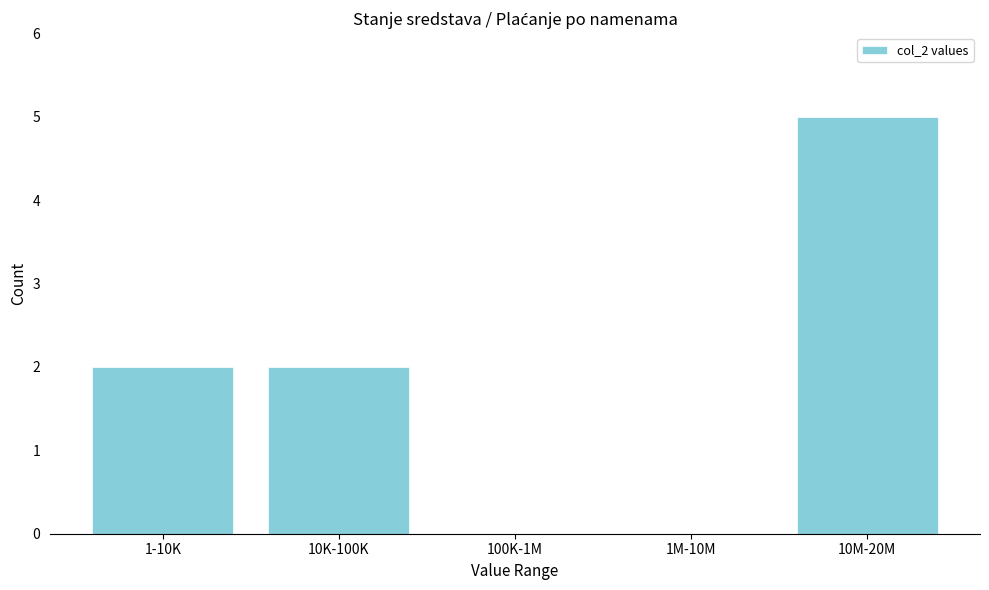

Reading left to right, what are all the values shown in this chart?

1-10K=2	10K-100K=2	100K-1M=0	1M-10M=0	10M-20M=5